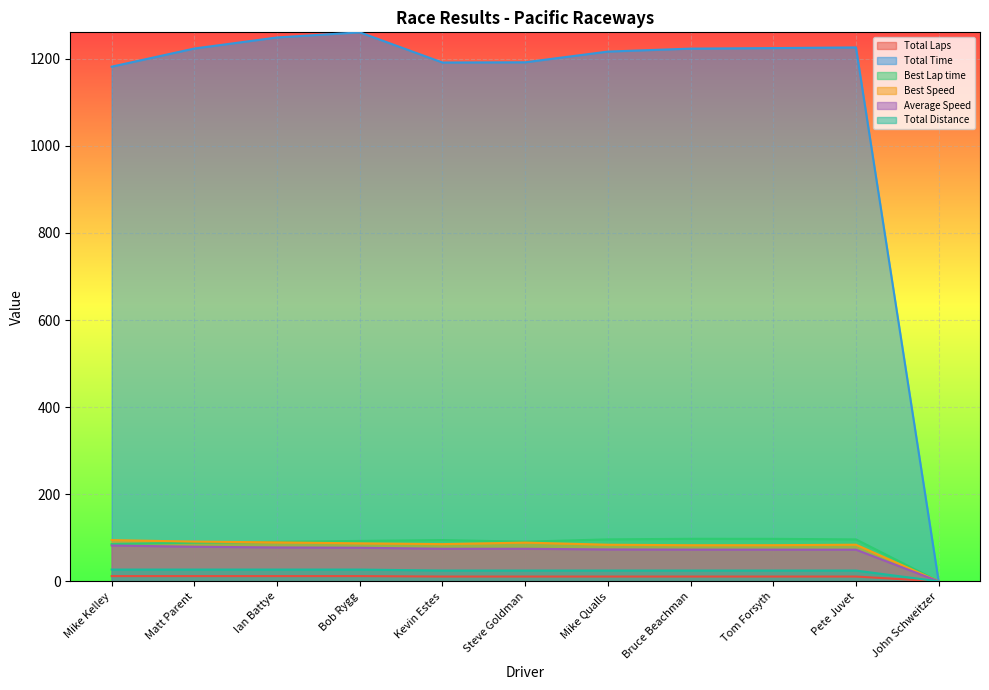

The value of Average Speed at Bob Rygg is 118.0. True or false?

False